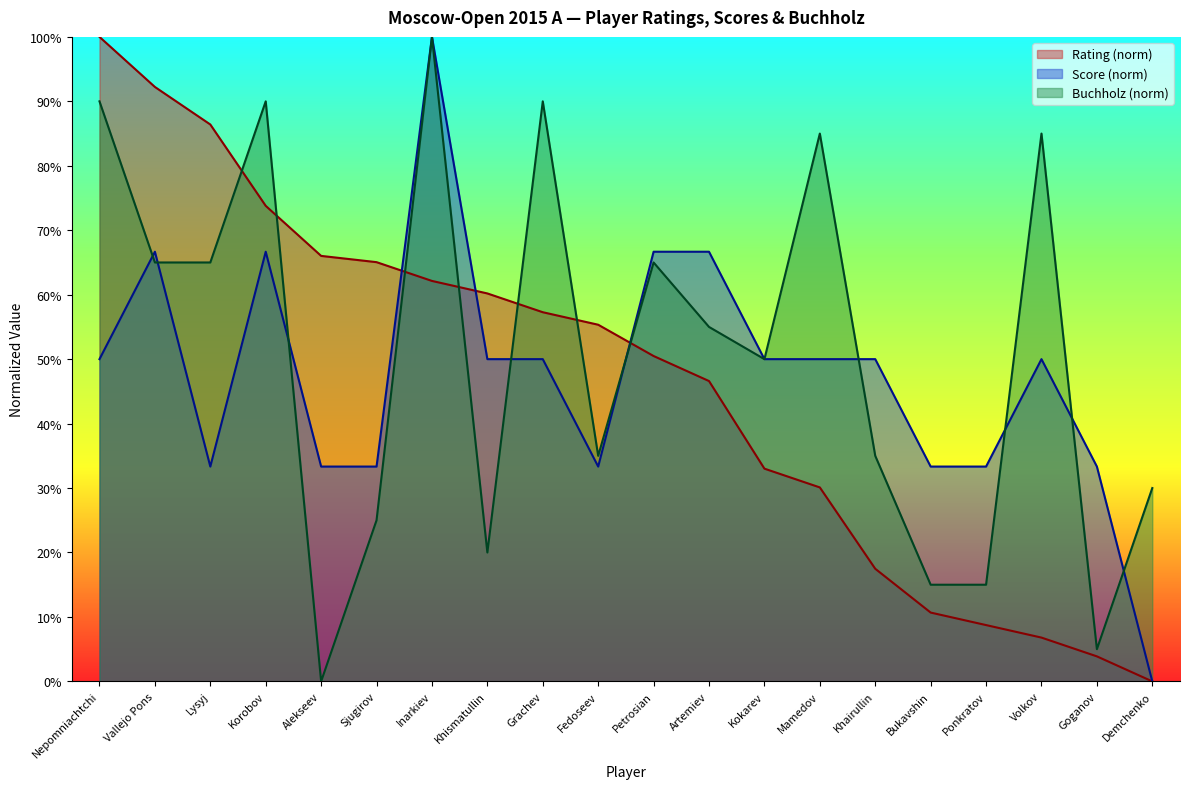

Does the chart have visible grid lines?

No